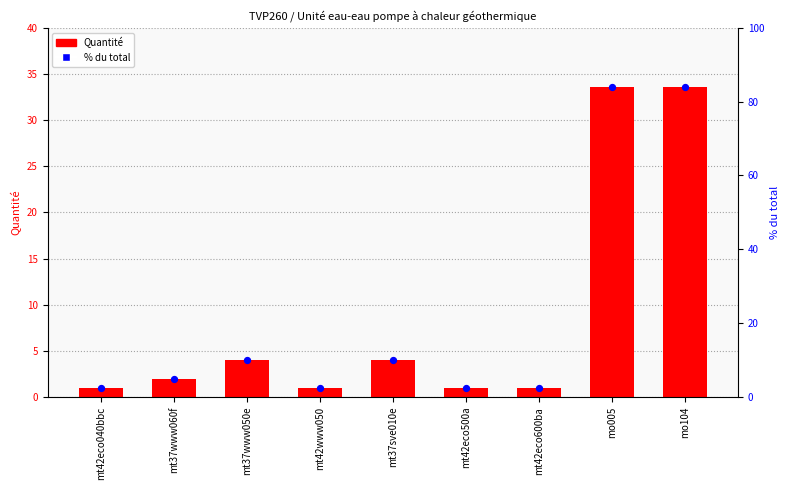

At how many categories does at least one series exceed 31?

2